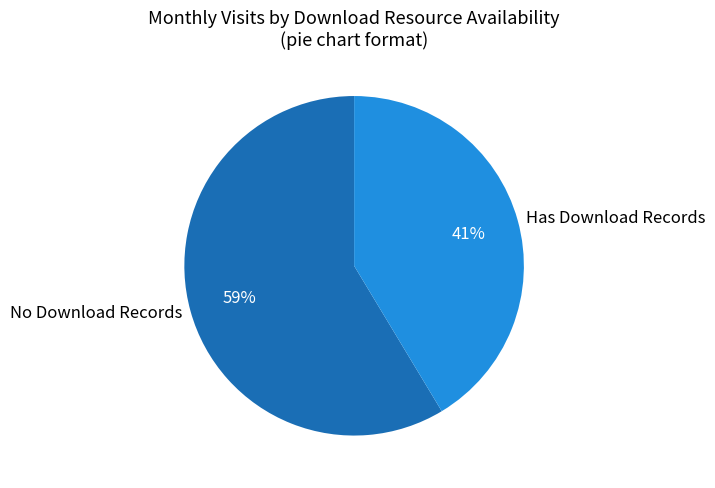

Rank the categories by value from lowest to highest.

Has Download Records, No Download Records